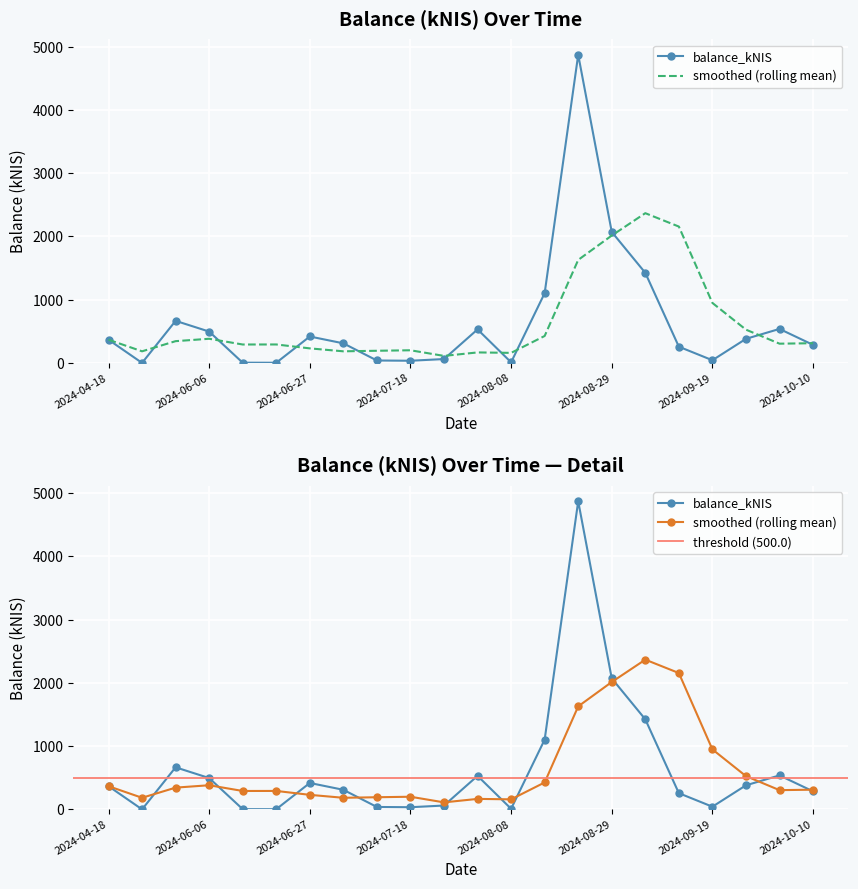

What is the difference between the maximum and second lowest values?

4871.4